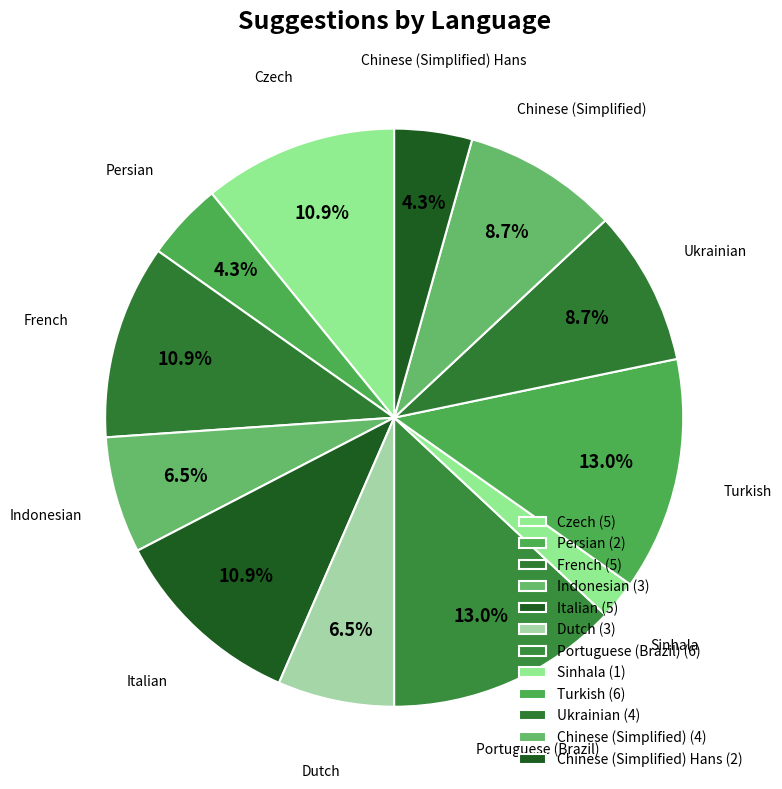

Count the number of slices in the pie.

12